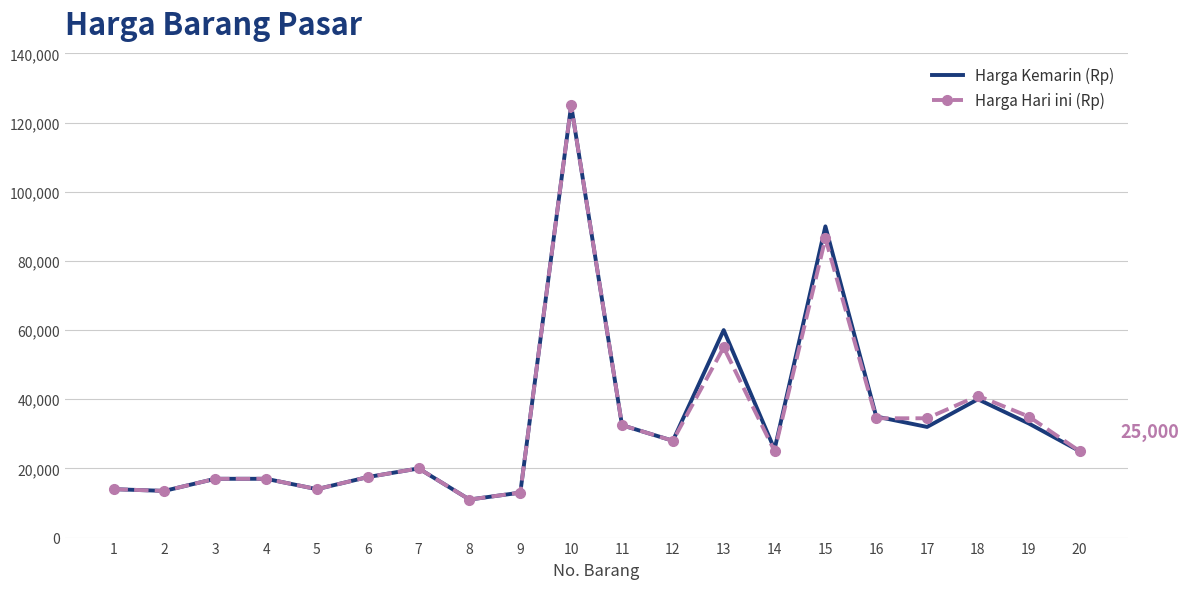

What is the average value of the Harga Hari ini (Rp) series?

32950